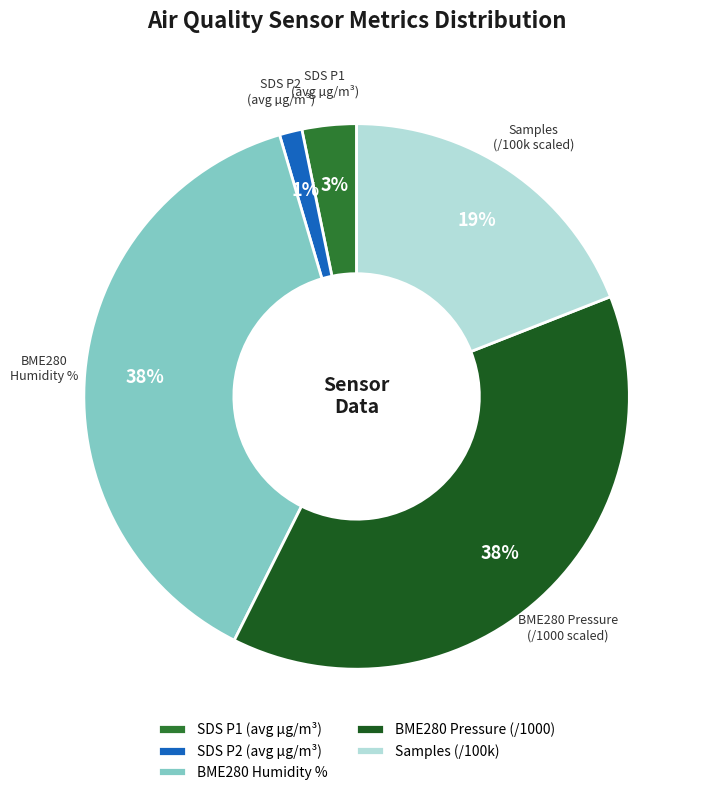

Is there any slice that represents more than half of the pie?

No